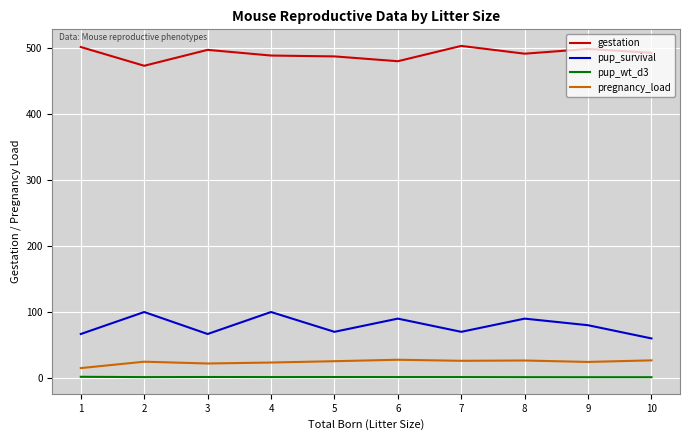

The value of pup_survival at 4 is 41.9. True or false?

False